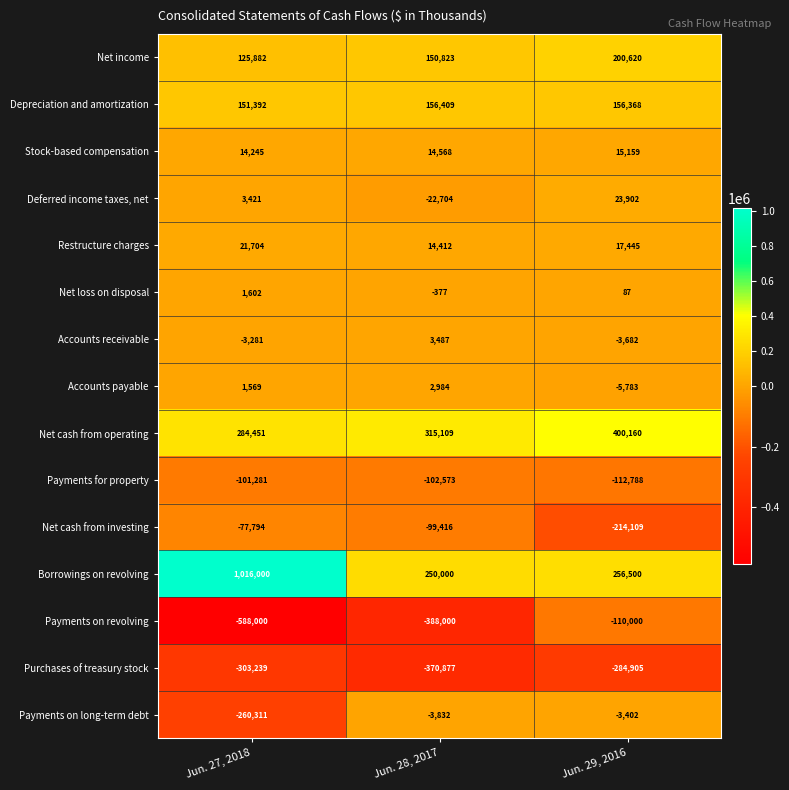

What is the smallest value displayed?

-588000